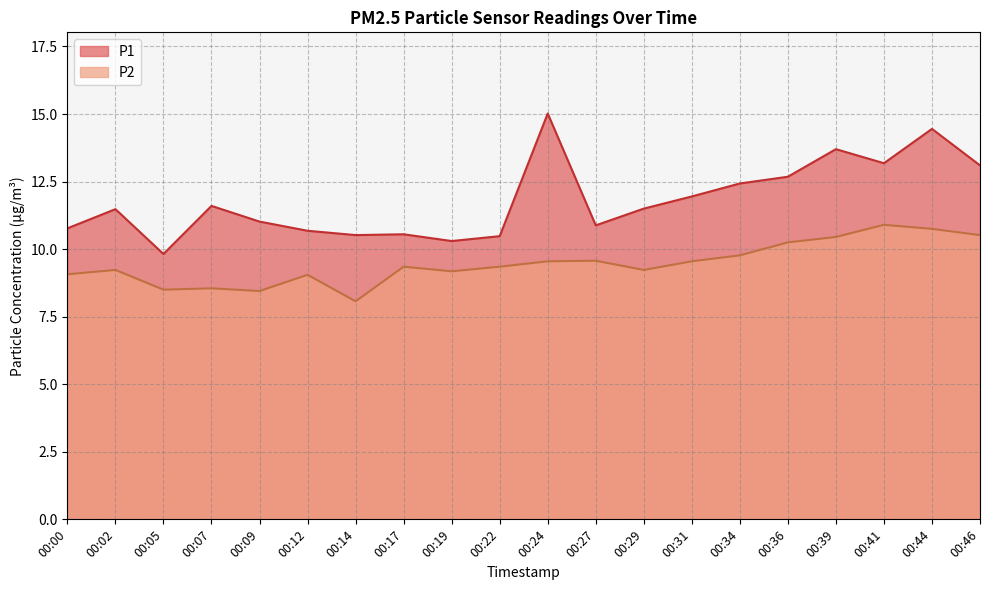

Reading left to right, what are all the values shown in this chart?

P1: 10.8	11.5	9.8	11.6	11.0	10.7	10.5	10.6	10.3	10.5	15.0	10.9	11.5	11.9	12.4	12.7	13.7	13.2	14.4	13.1
P2: 9.1	9.2	8.5	8.6	8.4	9.1	8.1	9.3	9.2	9.3	9.6	9.6	9.2	9.6	9.8	10.2	10.4	10.9	10.8	10.5